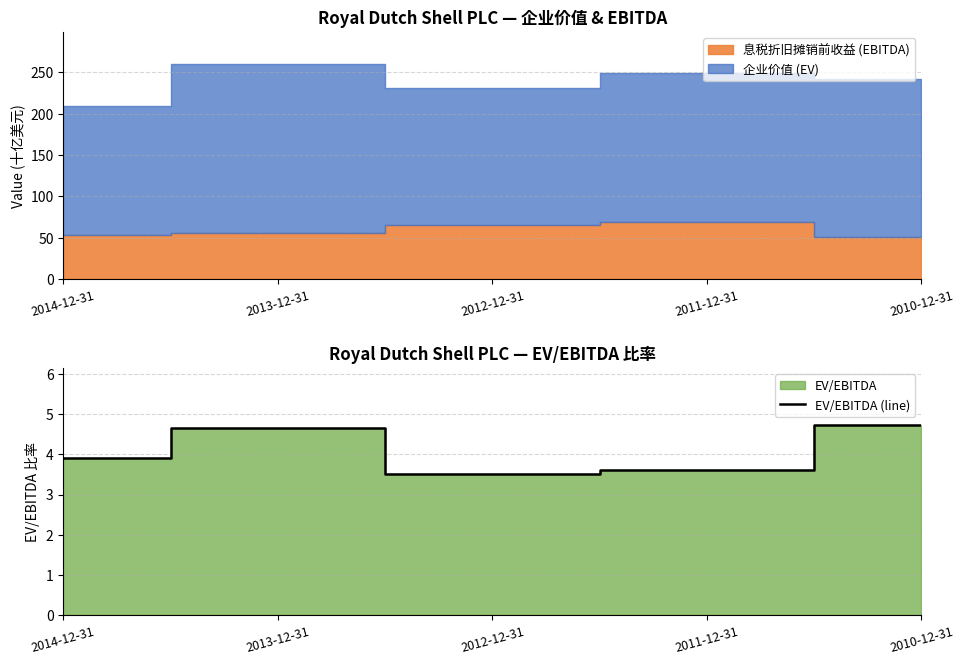

The chart shows a value of 4.7 at 2010-12-31. True or false?

True